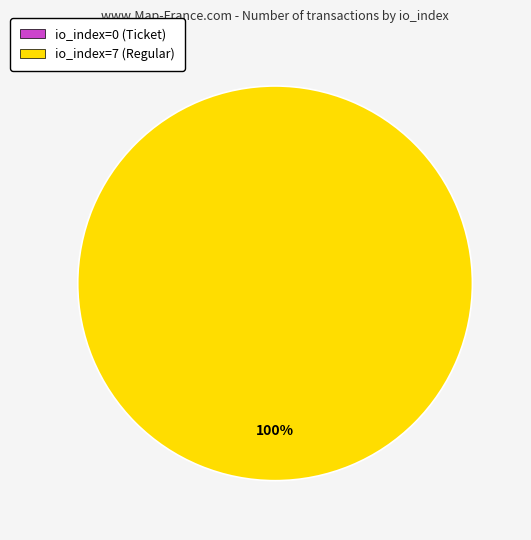

What is the smallest slice in the pie chart?

io_index=0 (Ticket)